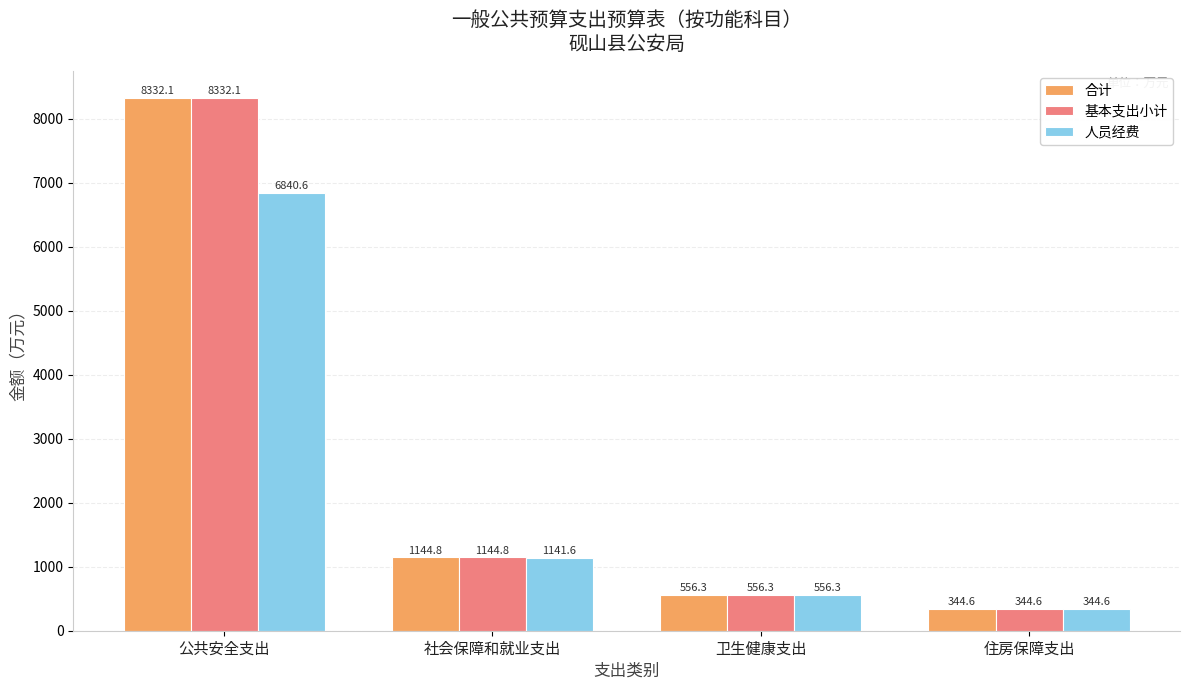

Reading left to right, extract all data points from this chart.

合计: 公共安全支出=8332.1	社会保障和就业支出=1144.8	卫生健康支出=556.3	住房保障支出=344.6
基本支出小计: 公共安全支出=8332.1	社会保障和就业支出=1144.8	卫生健康支出=556.3	住房保障支出=344.6
人员经费: 公共安全支出=6840.6	社会保障和就业支出=1141.6	卫生健康支出=556.3	住房保障支出=344.6